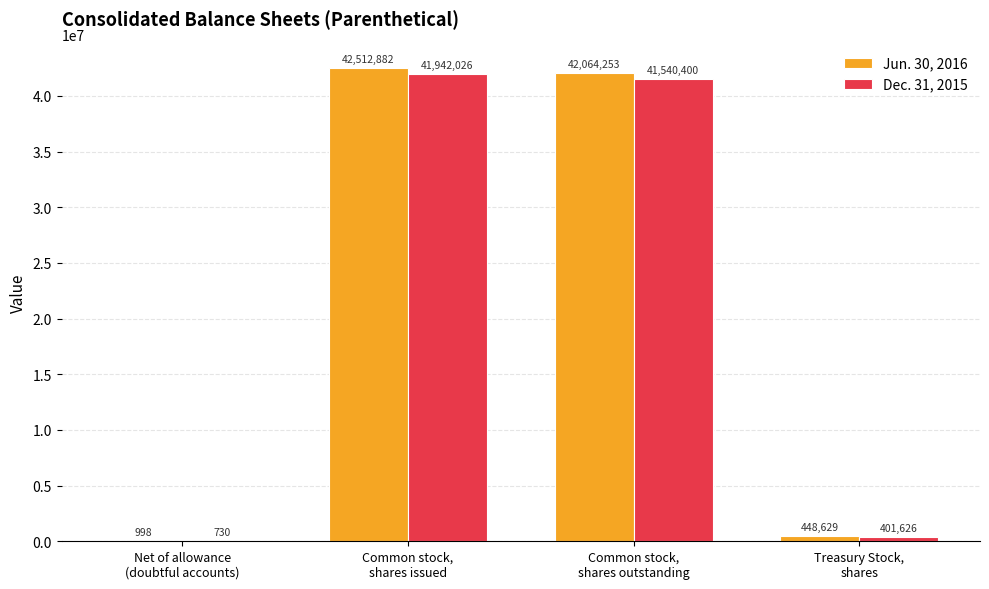

What is the highest value of the Jun. 30, 2016 series?

42512882